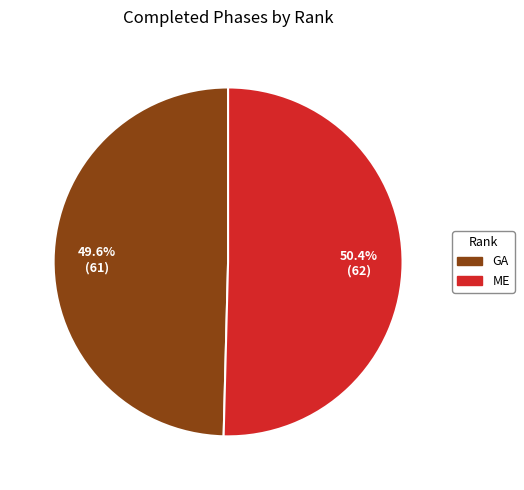

What is the majority slice?

ME